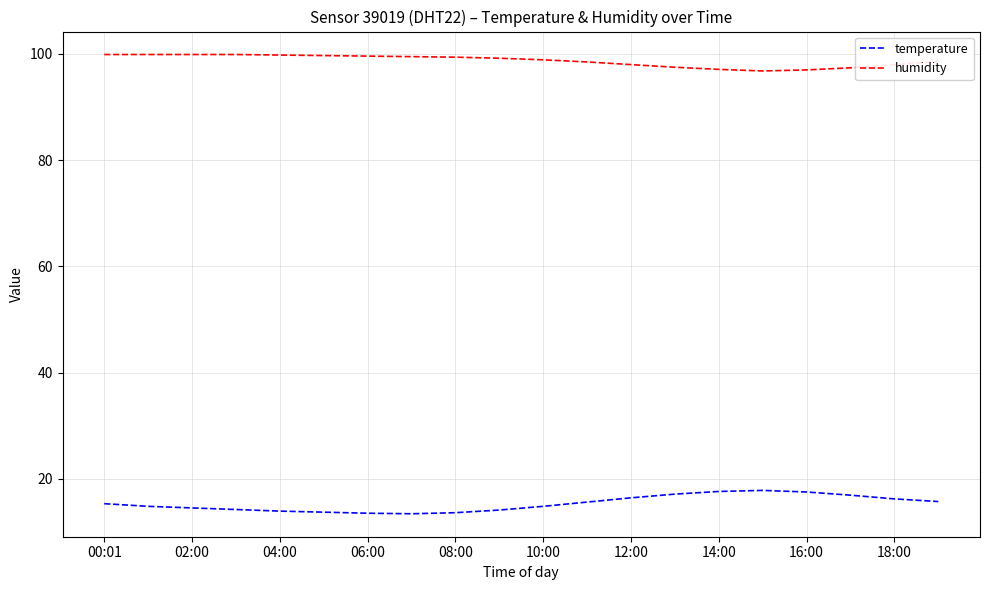

List the series in order of their peak value, highest first.

humidity, temperature